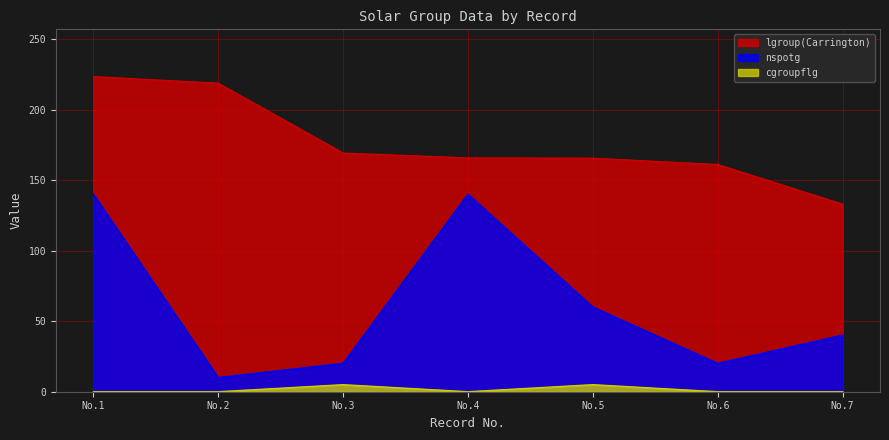

At which label does lgroup(Carrington) reach its minimum?

No.7